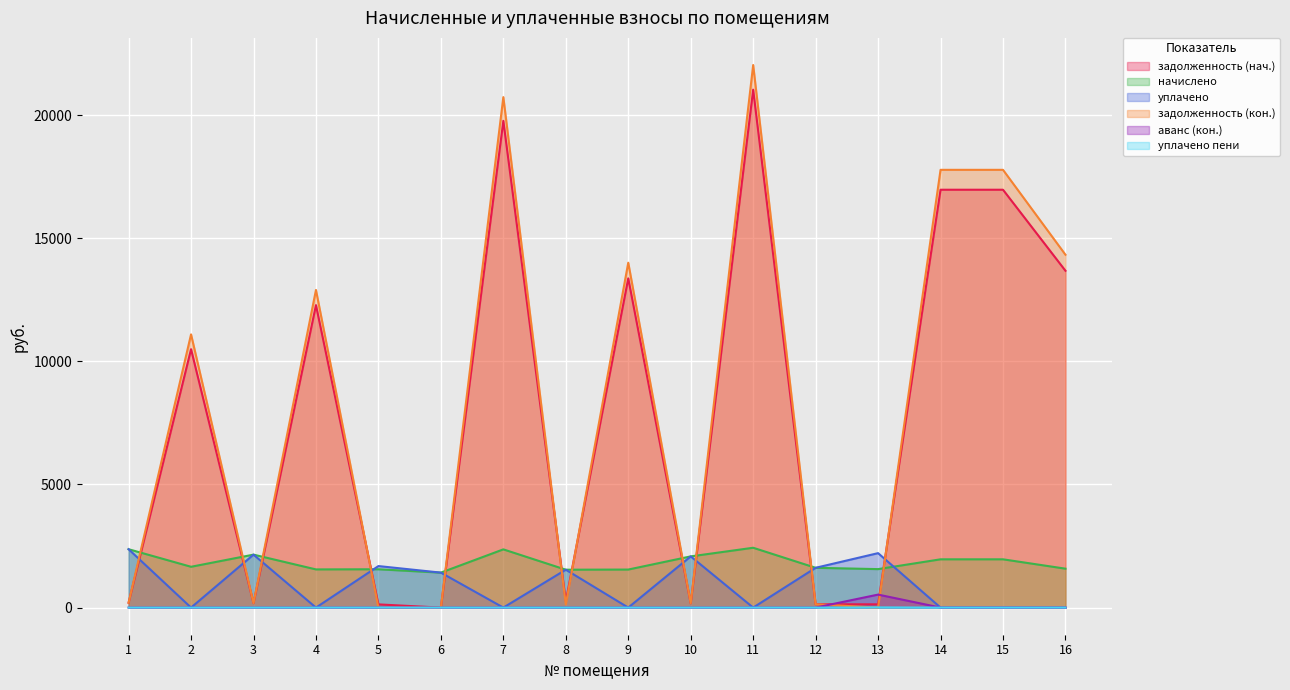

The задолженность (кон.) series shows 6400.5 at 15. True or false?

False